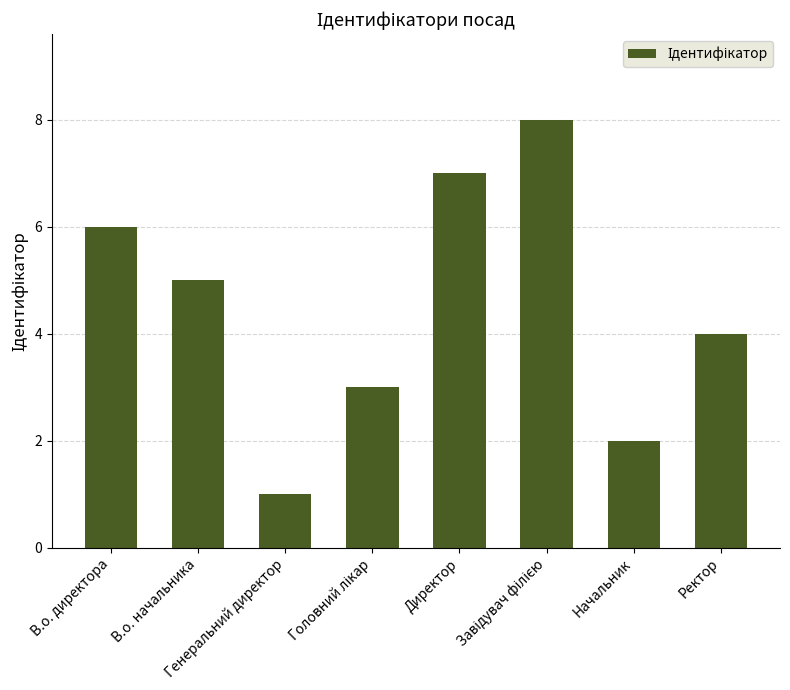

How many data points are less than 5?

4